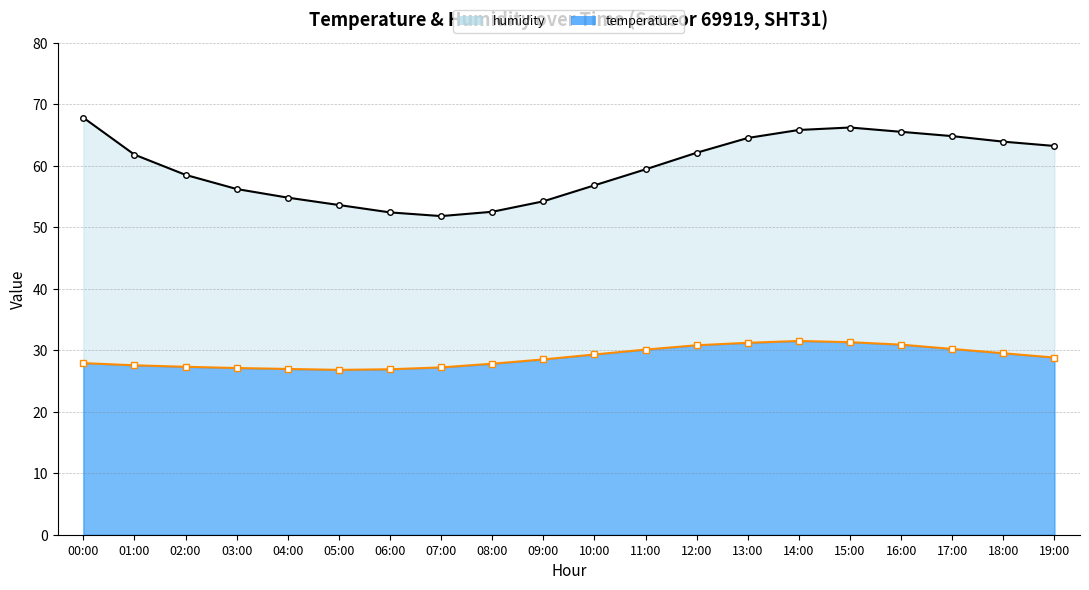

Which label corresponds to the smallest value in the chart?

05:00